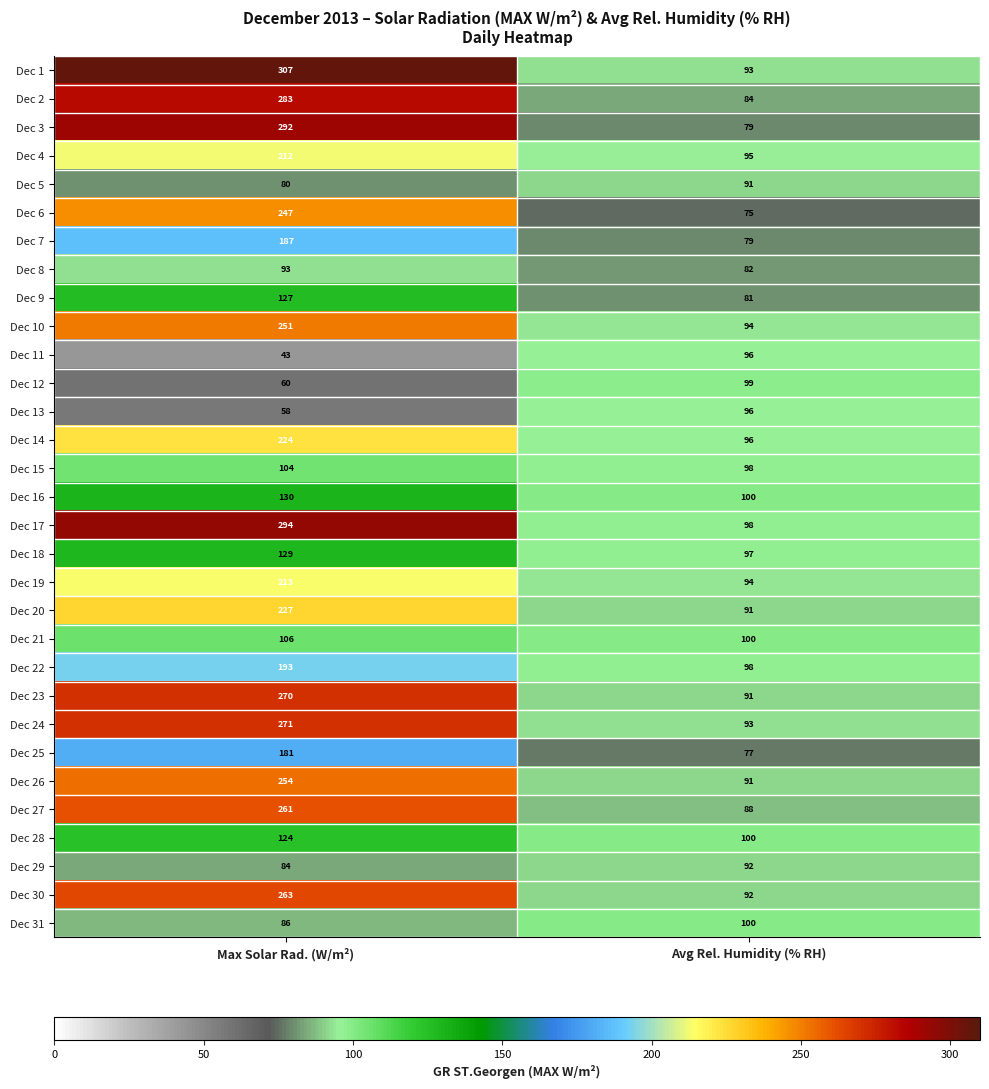

The Dec 30 series shows 36 at Avg Rel. Humidity (% RH). True or false?

False